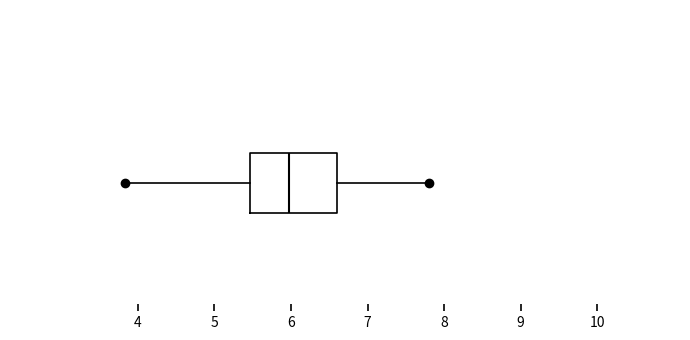

Transcribe this box plot: give where the median line is, the range the box spans, and where the two whiskers end, as read against the x-axis. The values are not printed on the chart, so give them approximately, as read against the axis.

median 6.0, box 5.5 to 6.6, whiskers 3.8 to 7.8